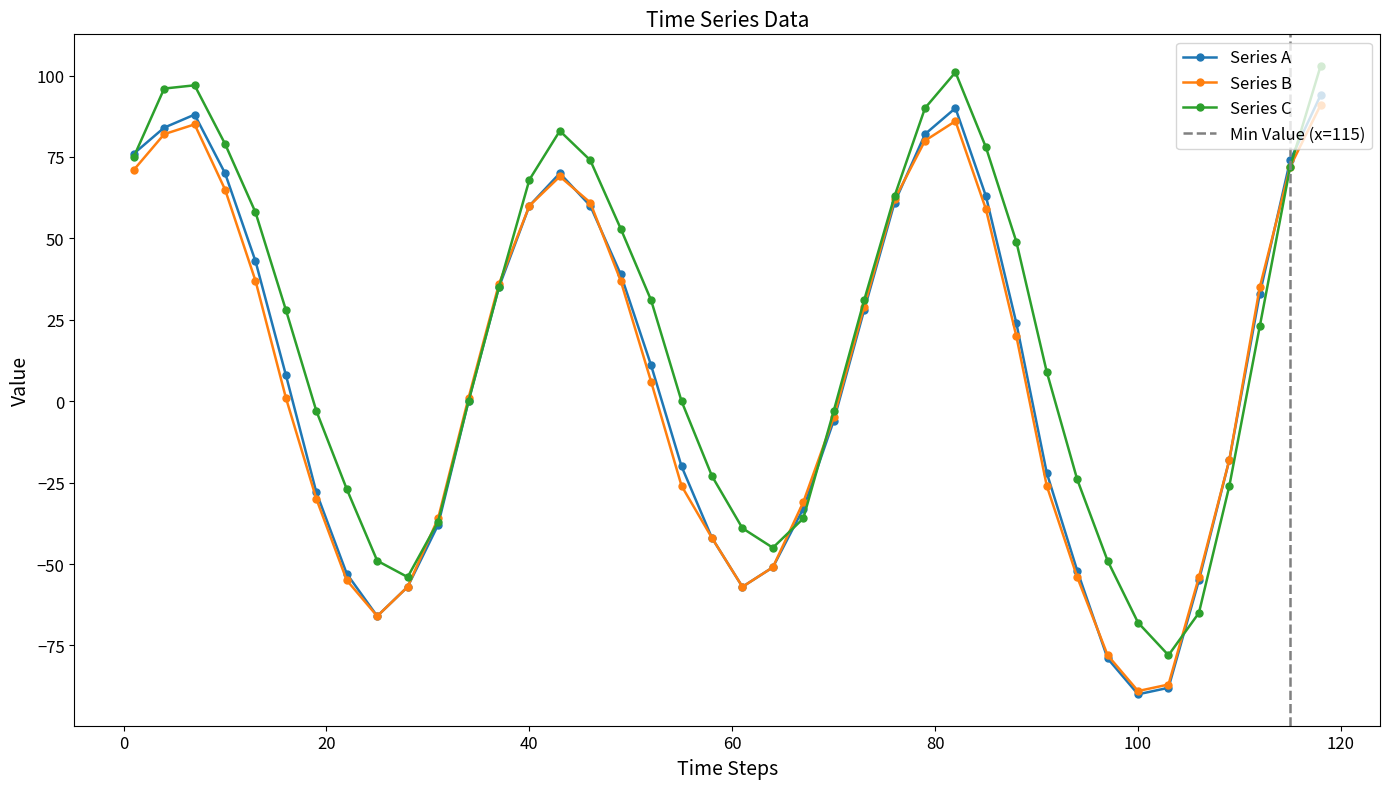

The value of Col3 at 28 is -54. True or false?

True